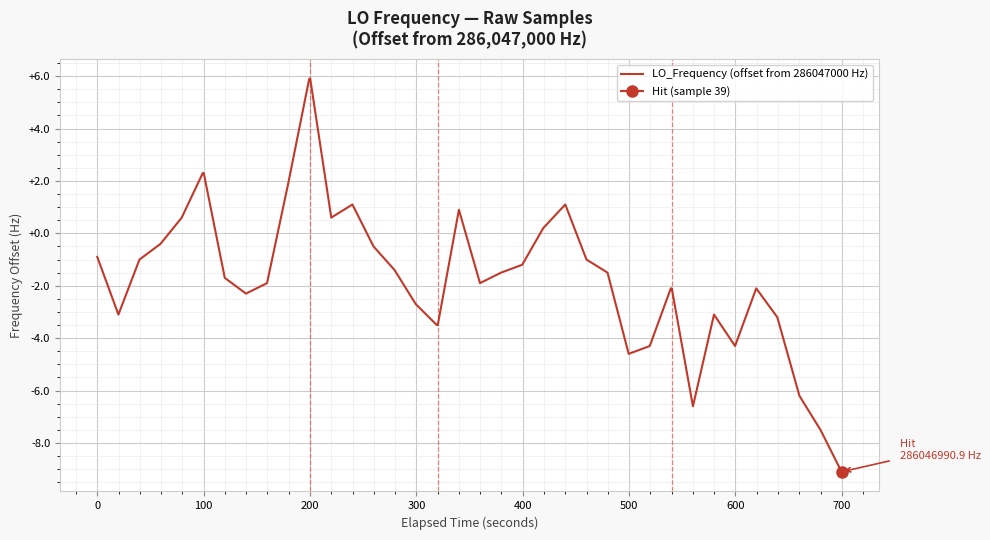

What is the maximum value for LO_Frequency (offset from 286047000 Hz)?

5.9